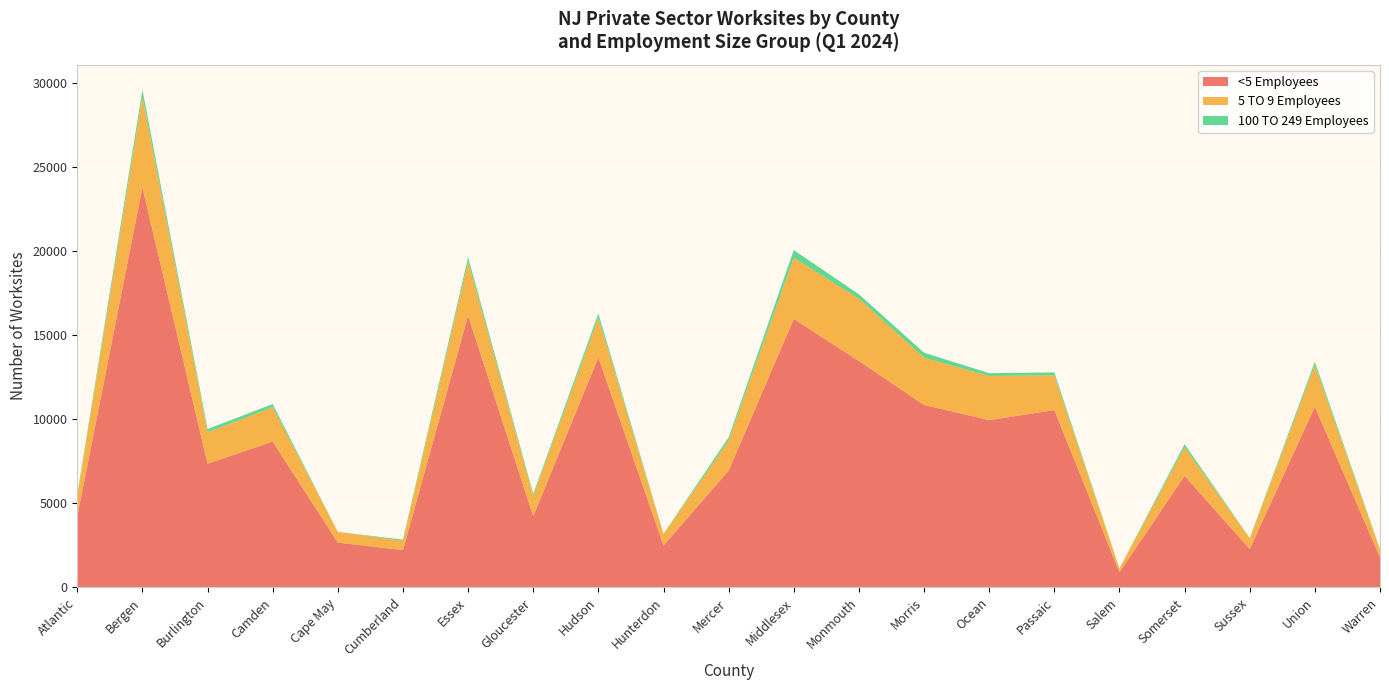

Reading left to right, list all the values displayed in this chart.

<5 Employees: Atlantic=4229	Bergen=23789	Burlington=7362	Camden=8675	Cape May=2667	Cumberland=2224	Essex=16169	Gloucester=4238	Hudson=13683	Hunterdon=2493	Mercer=6949	Middlesex=15975	Monmouth=13468	Morris=10853	Ocean=9954	Passaic=10549	Salem=908	Somerset=6637	Sussex=2283	Union=10748	Warren=1795
5 TO 9 Employees: Atlantic=1210	Bergen=5396	Burlington=1871	Camden=2048	Cape May=638	Cumberland=551	Essex=3209	Gloucester=1214	Hudson=2358	Hunterdon=671	Mercer=1795	Middlesex=3632	Monmouth=3713	Morris=2811	Ocean=2624	Passaic=2070	Salem=215	Somerset=1709	Sussex=626	Union=2463	Warren=449
100 TO 249 Employees: Atlantic=90	Bergen=422	Burlington=189	Camden=186	Cape May=0	Cumberland=70	Essex=271	Gloucester=111	Hudson=255	Hunterdon=24	Mercer=184	Middlesex=461	Monmouth=256	Morris=298	Ocean=167	Passaic=171	Salem=14	Somerset=175	Sussex=28	Union=208	Warren=29